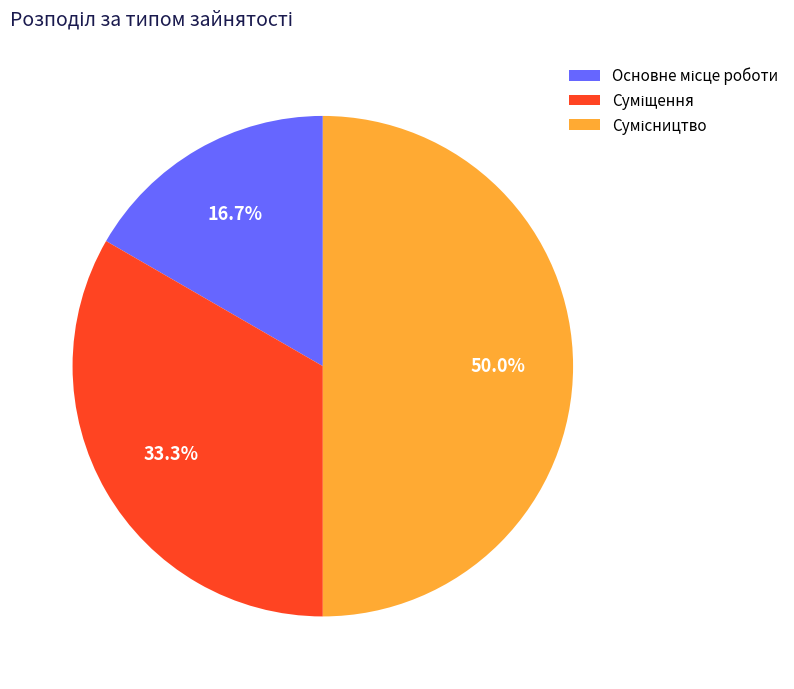

How many slices are in this pie chart?

3